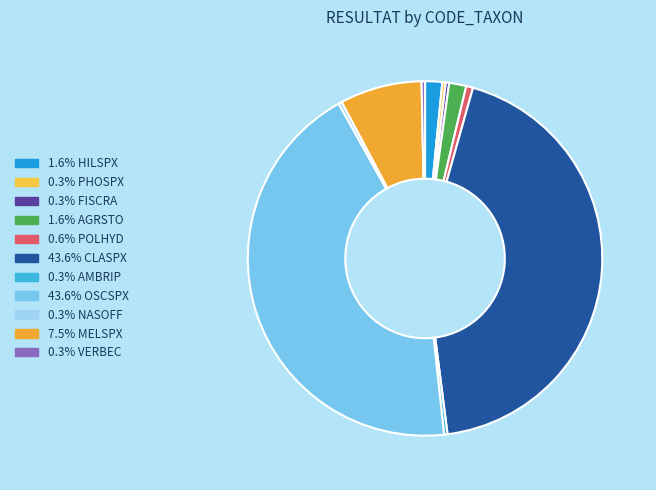

How many slices are in this pie chart?

11